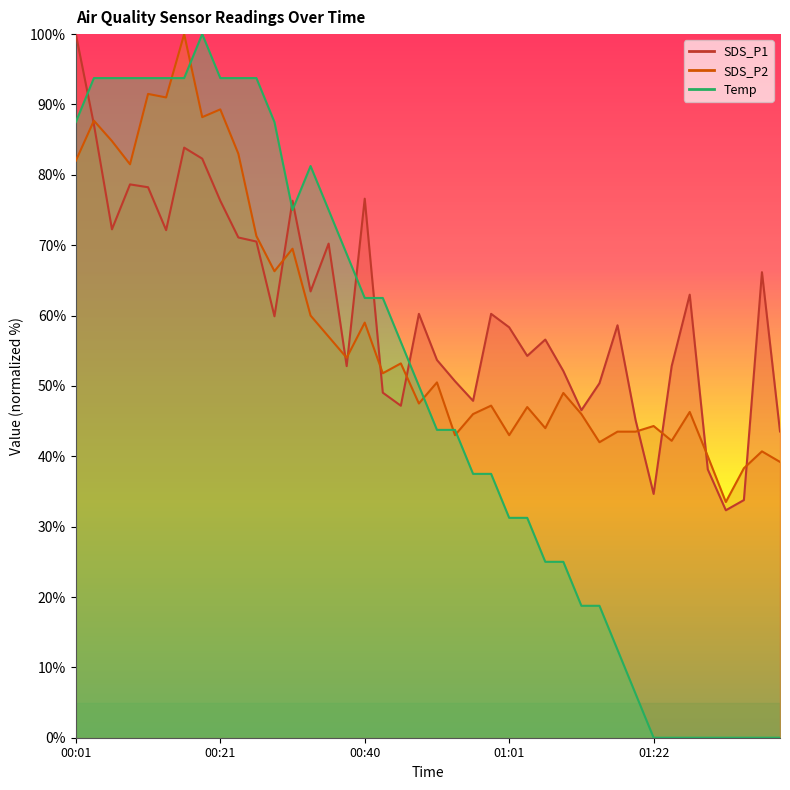

What is the difference between the maximum and minimum values in the SDS_P2 series?

66.5